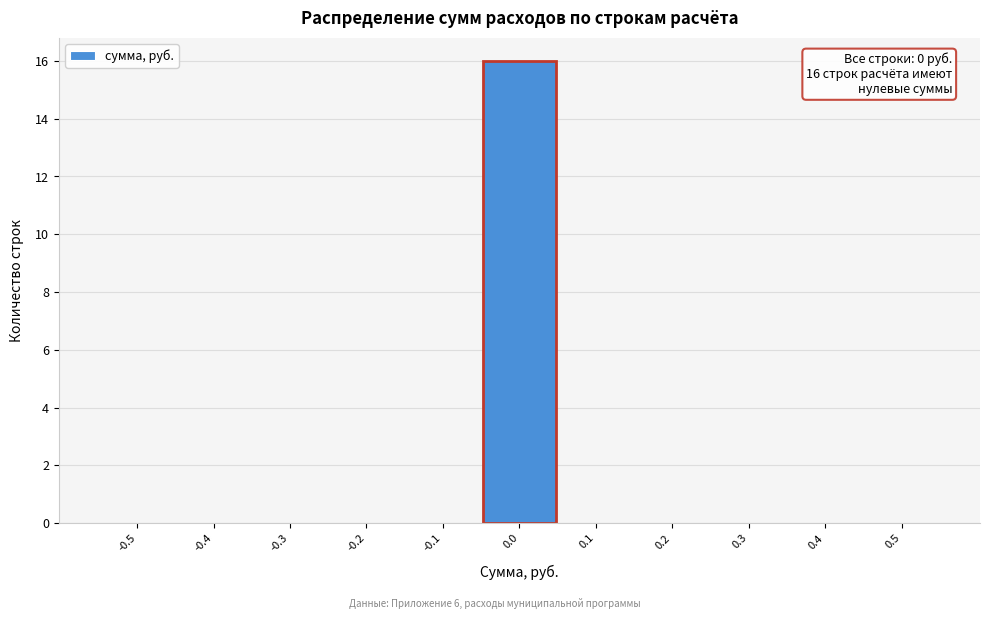

The chart shows a value of 0 at -0.4. True or false?

True